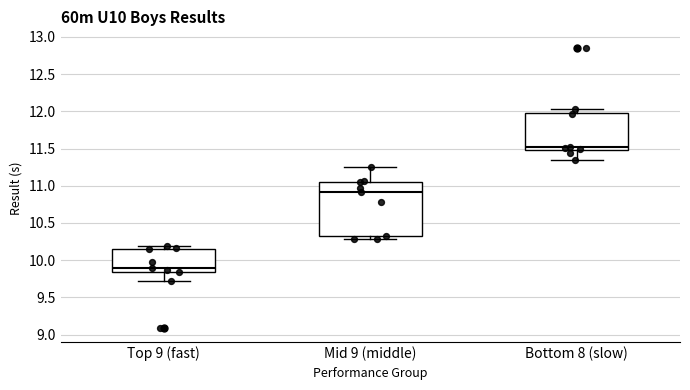

Which box has the lowest median line?

Top 9 (fast)